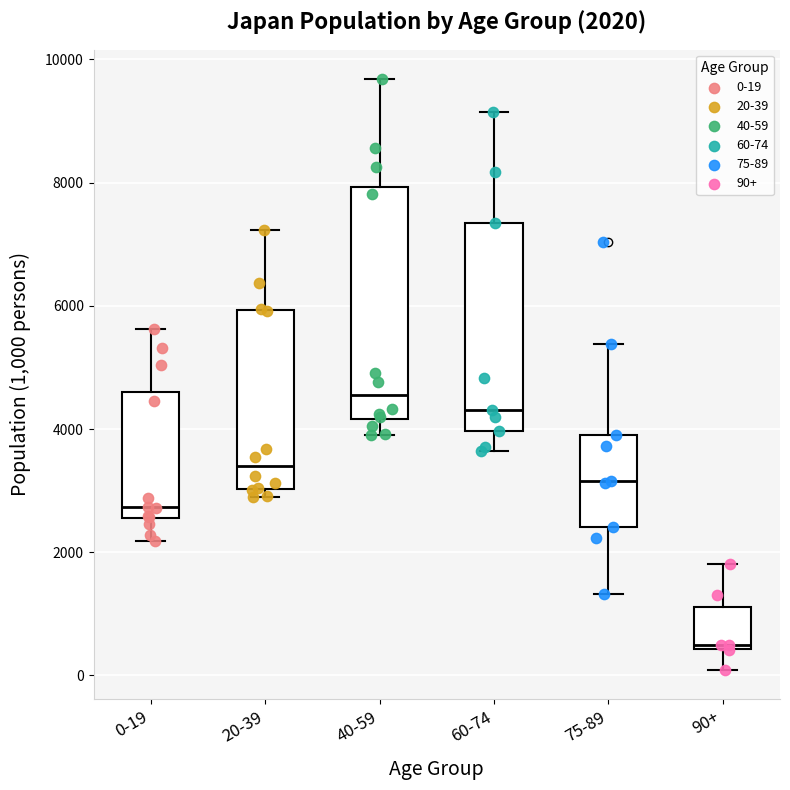

Which box's median line is the highest?

40-59